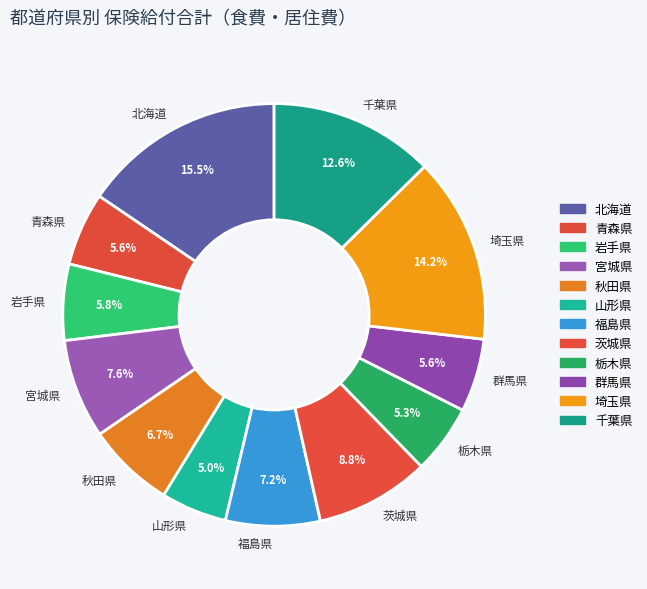

Count the number of slices in the pie.

12